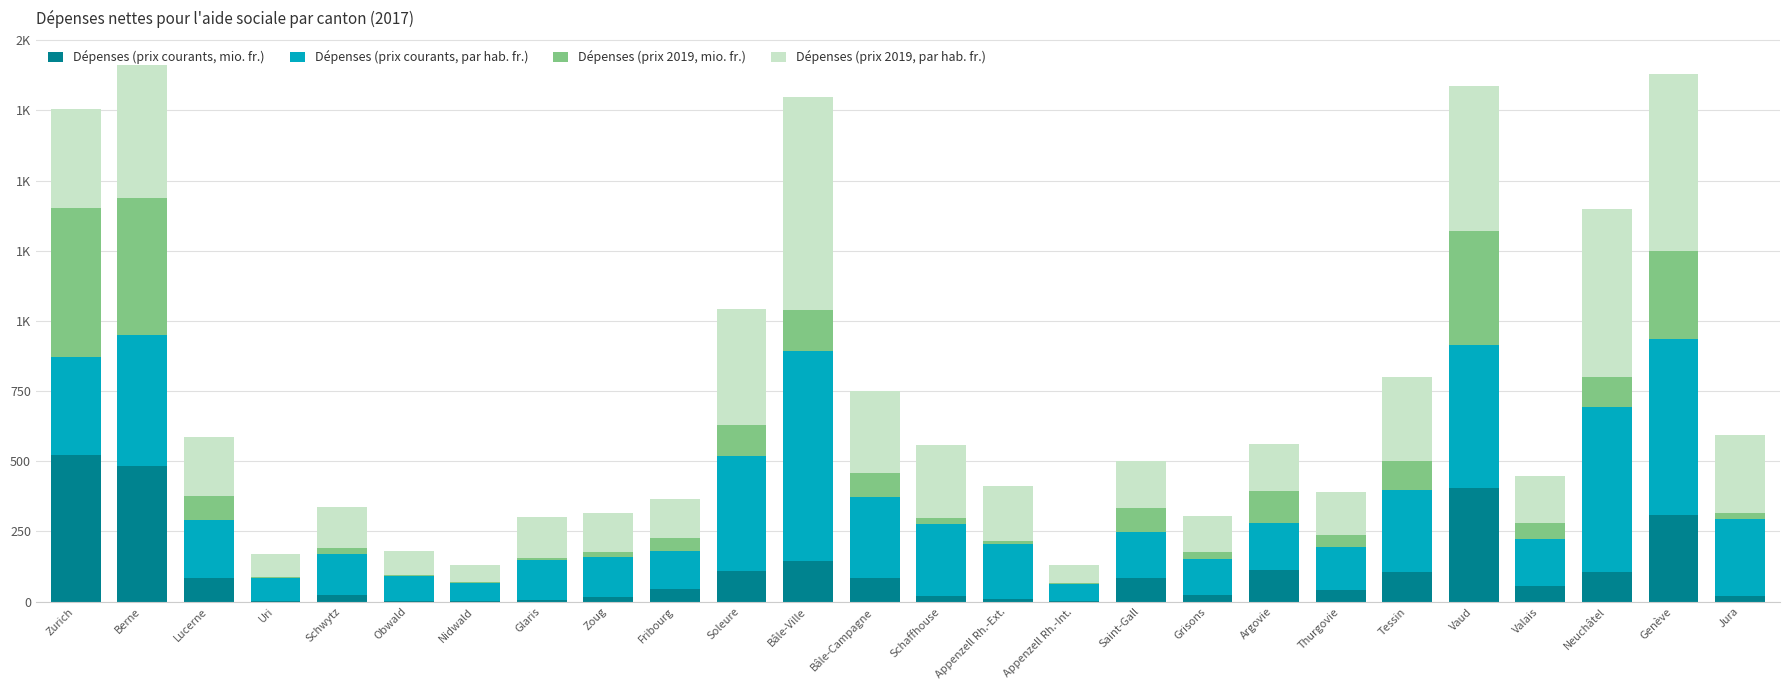

Between Vaud and Fribourg, which is larger?

Vaud